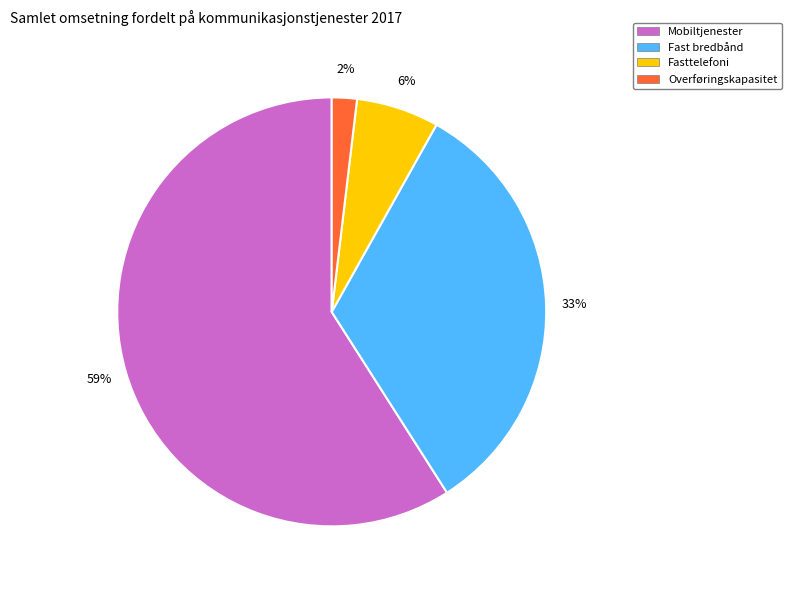

True or false: Fasttelefoni accounts for 6% of the total.

True